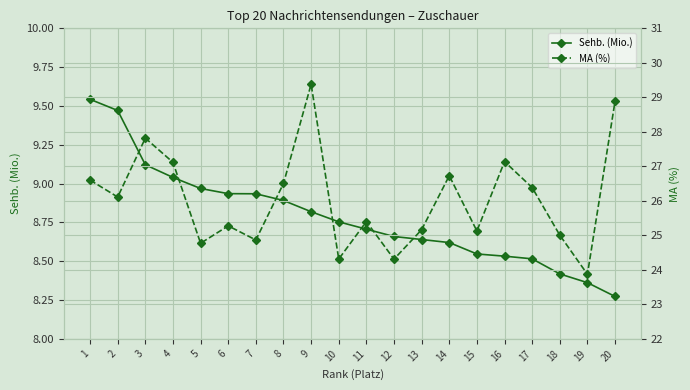

At which category does MA (%) reach its first local valley?

2